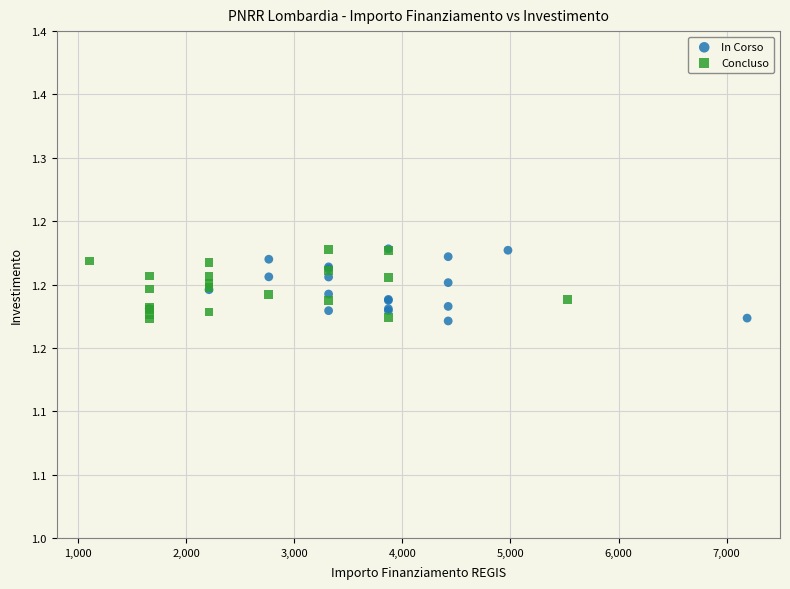

What are all the series names shown in the legend?

In Corso, Concluso